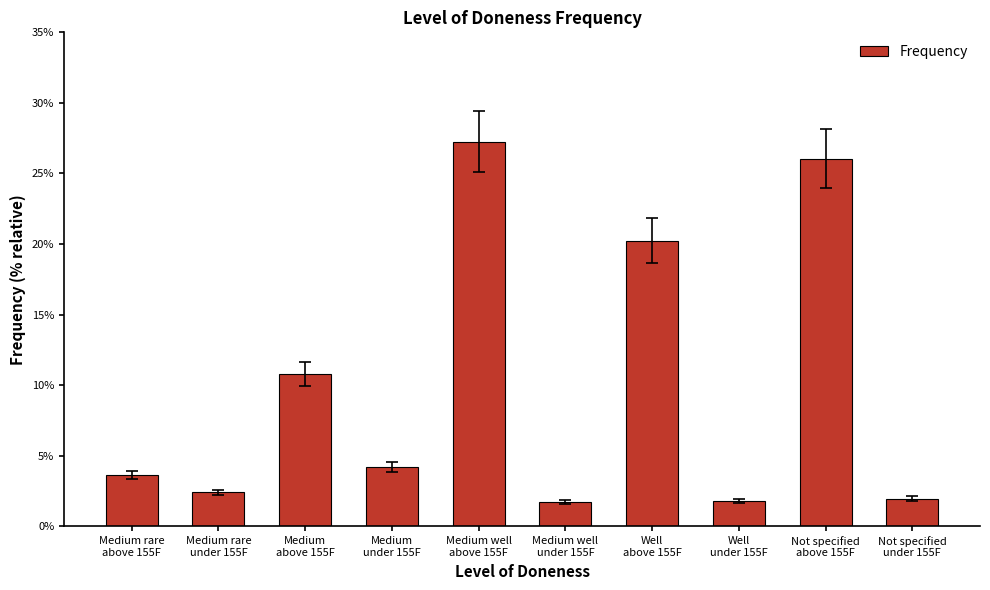

What is the minimum value shown in the chart?

1.7